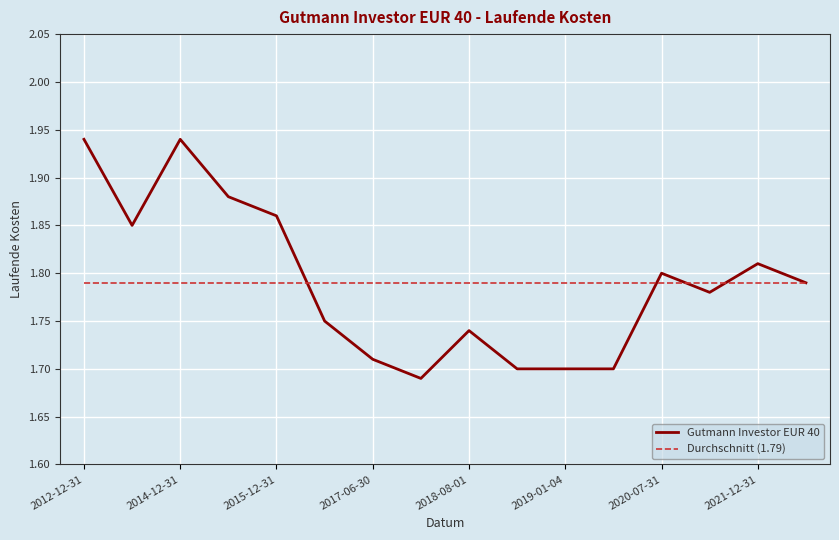

Which series has the widest spread of values?

Gutmann Investor EUR 40